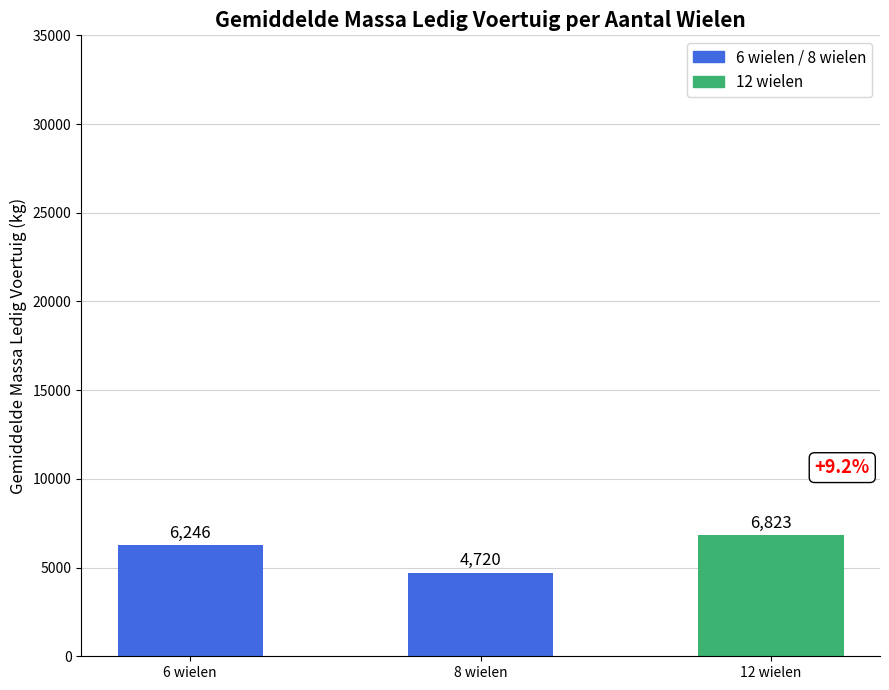

What is the sum of all values?

17789